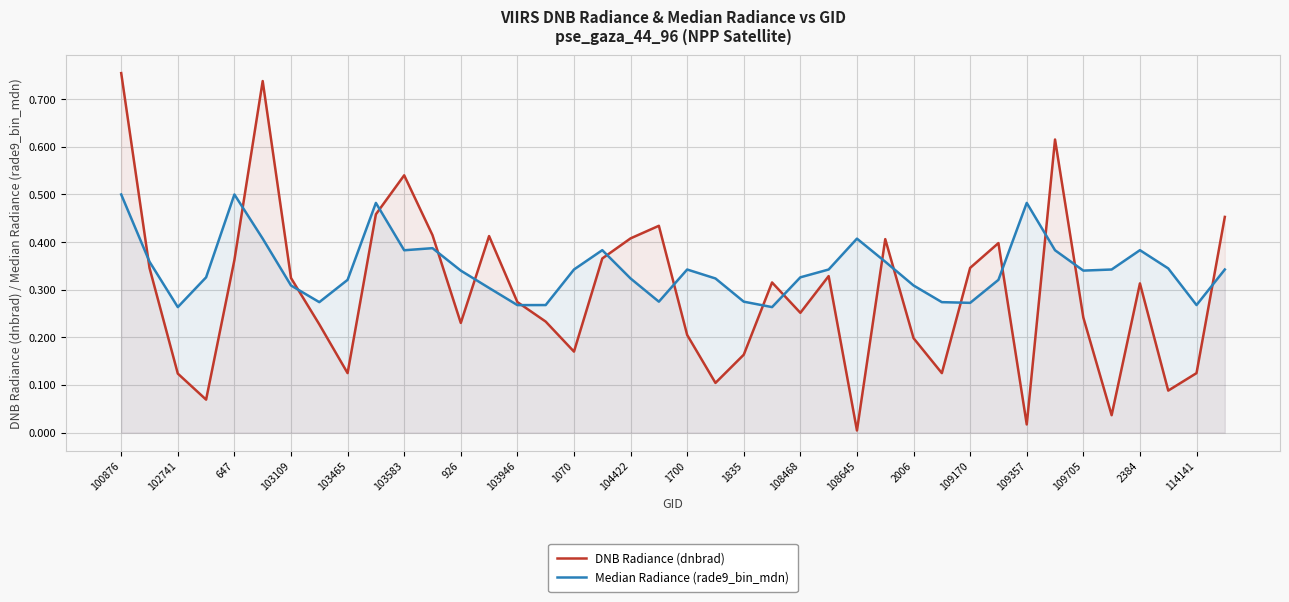

Rank the series by their average value, from highest to lowest.

Median Radiance (rade9_bin_mdn), DNB Radiance (dnbrad)